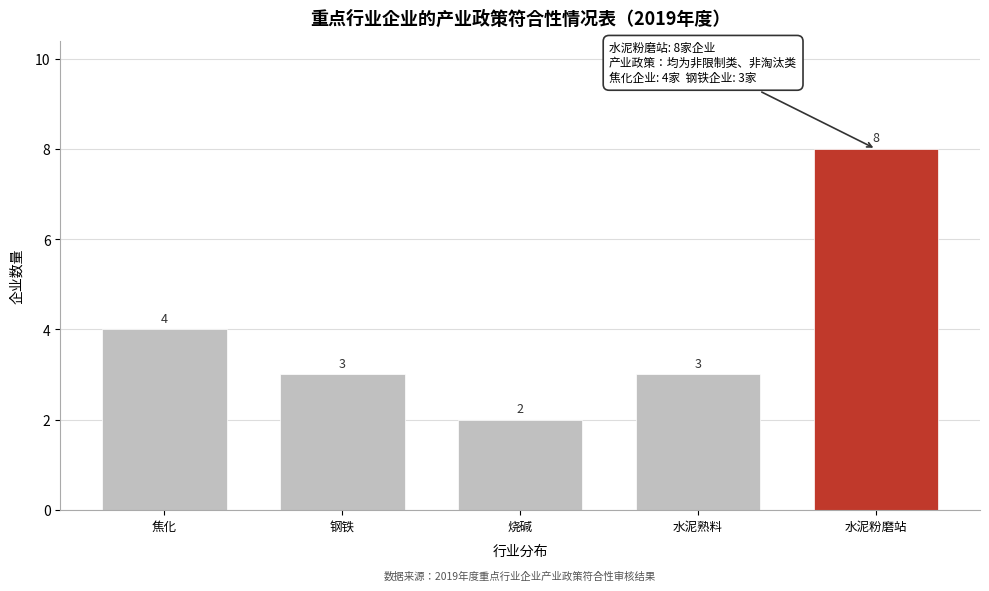

Reading left to right, extract all data points from this chart.

焦化=4	钢铁=3	烧碱=2	水泥熟料=3	水泥粉磨站=8